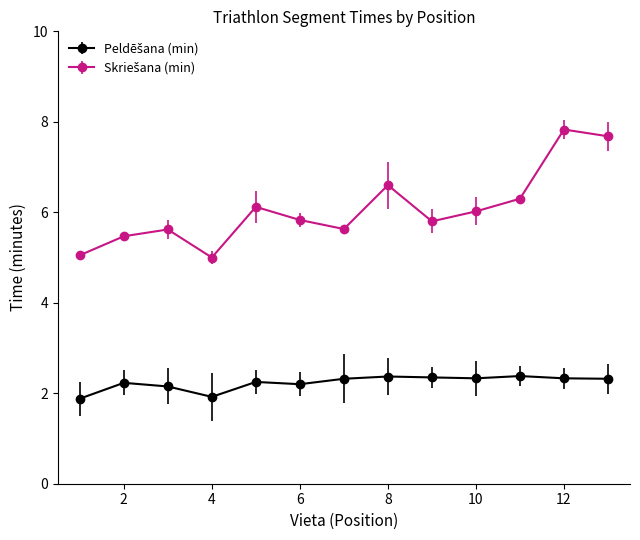

What is the maximum value shown in the chart?

7.8